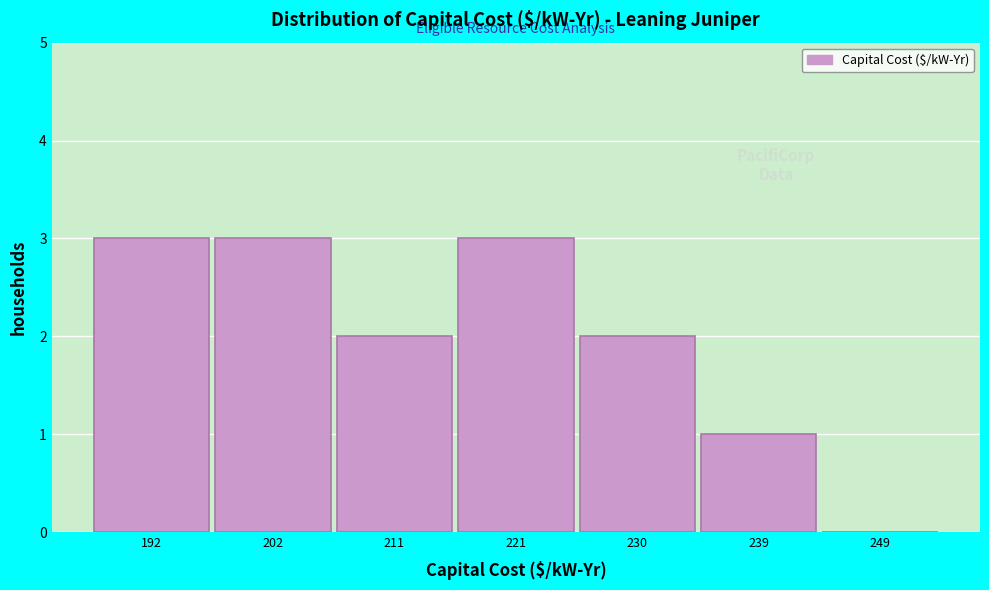

Reading left to right, list every bar in this chart as the range it spans on the x-axis followed by its height. Neither the bar edges nor the heights are printed on the chart, so give them approximately, as read against the axes.

188 to 197: 3
197 to 206: 3
206 to 216: 2
216 to 225: 3
225 to 235: 2
235 to 244: 1
244 to 254: 0